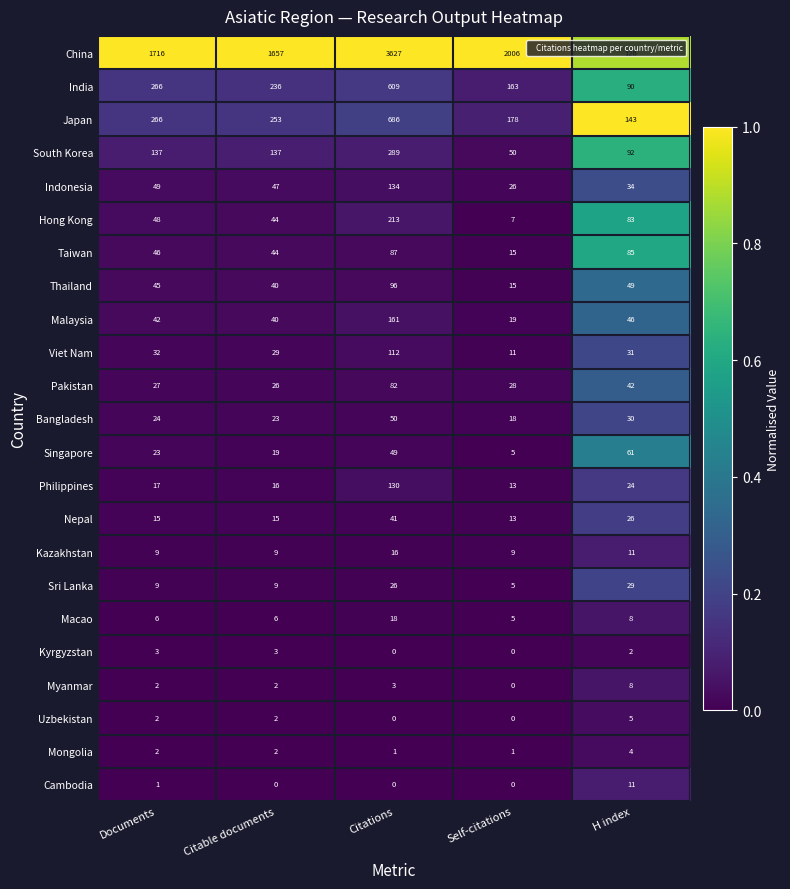

What is the average value of the Kazakhstan series?

11